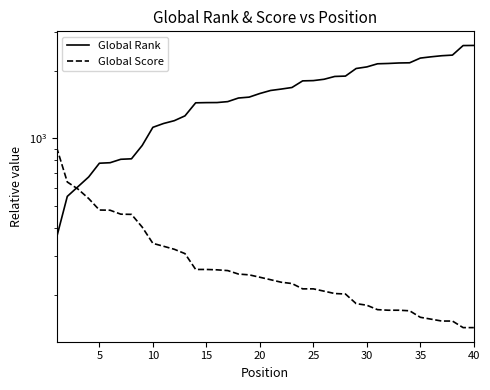

Reading left to right, extract all data points from this chart.

Global Rank: 361	551	609	673	775	779	807	811	930	1121	1166	1200	1261	1442	1445	1446	1460	1515	1529	1587	1637	1661	1688	1807	1812	1837	1891	1898	2052	2086	2154	2161	2172	2176	2284	2314	2340	2355	2598	2601
Global Score: 913	639	594	539	479	478	459	458	402	340	330	320	306	260	260	259	257	248	246	240	234	228	225	213	213	208	203	202	183	180	172	171	171	170	159	156	153	153	143	143